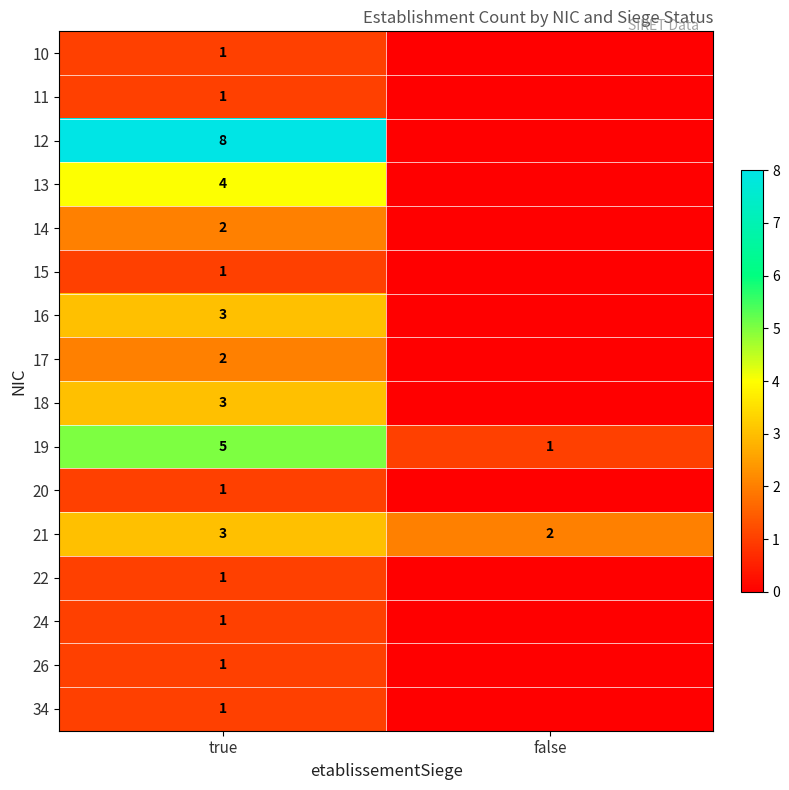

How many distinct data groups are displayed?

16